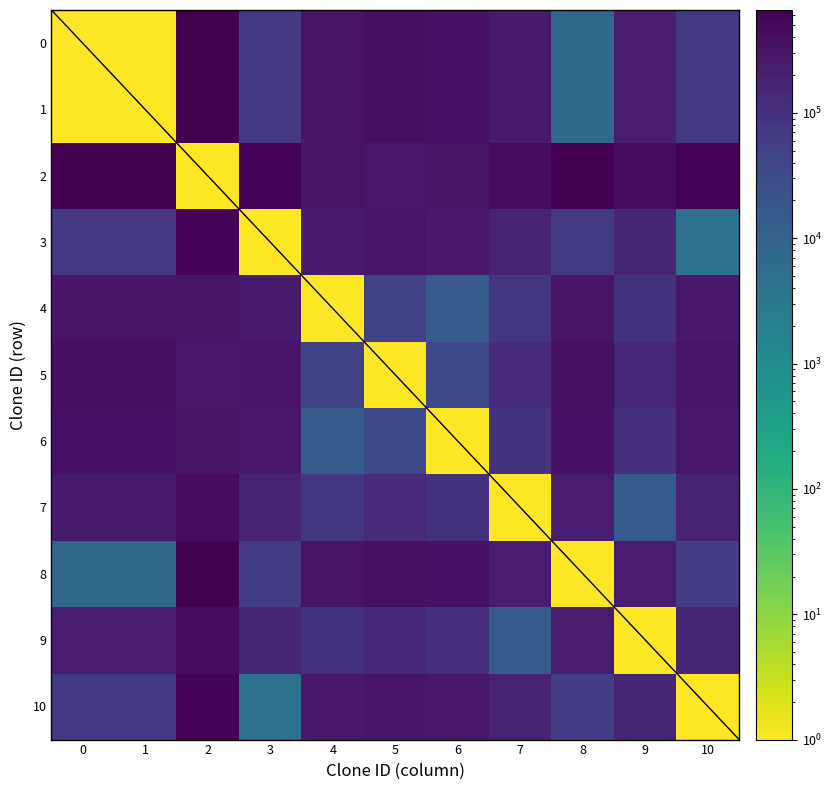

Count the number of data series in this chart.

11